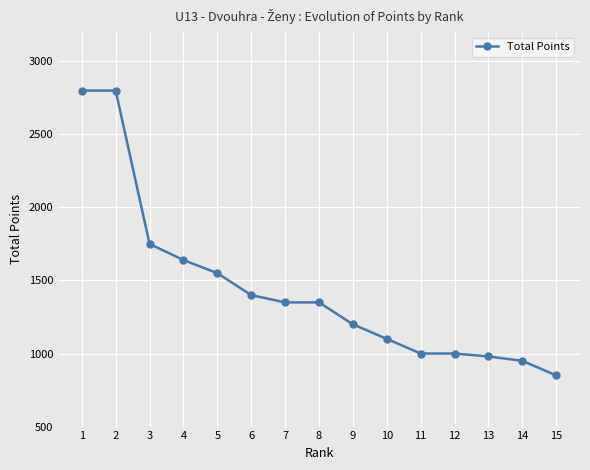

Read the value at 4.

1640